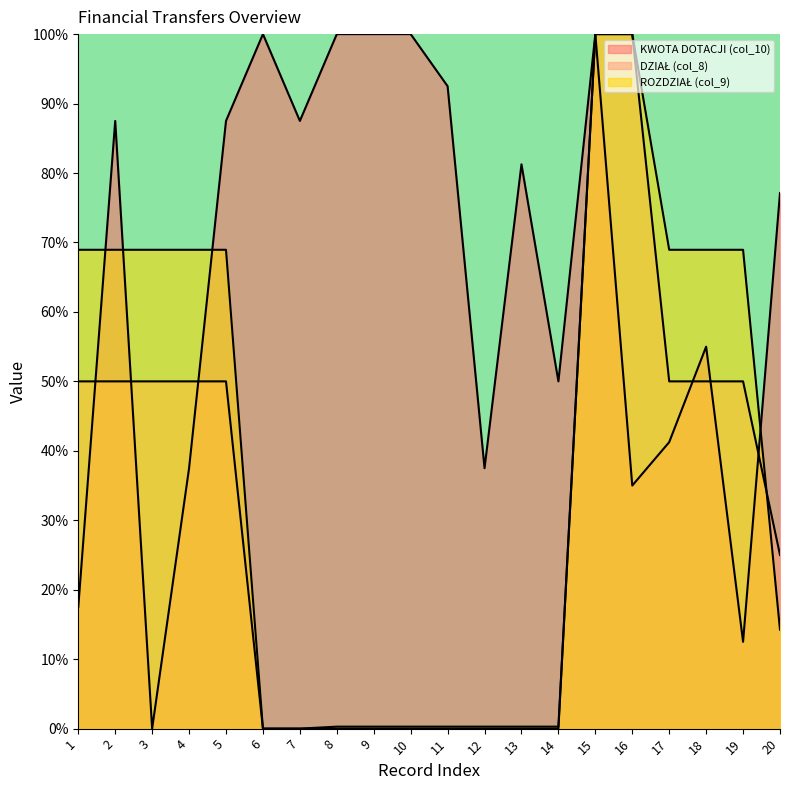

Reading left to right, extract all data points from this chart.

KWOTA DOTACJI (col_10): 1=17.5	2=87.5	3=0.0	4=37.5	5=87.5	6=100.0	7=87.5	8=100.0	9=100.0	10=100.0	11=92.5	12=37.5	13=81.2	14=50.0	15=100.0	16=35.0	17=41.2	18=55.0	19=12.5	20=77.1
DZIAŁ (col_8): 1=50.0	2=50.0	3=50.0	4=50.0	5=50.0	6=0.0	7=0.0	8=0.0	9=0.0	10=0.0	11=0.0	12=0.0	13=0.0	14=0.0	15=100.0	16=100.0	17=50.0	18=50.0	19=50.0	20=25.0
ROZDZIAŁ (col_9): 1=68.9	2=68.9	3=68.9	4=68.9	5=68.9	6=0.0	7=0.0	8=0.3	9=0.3	10=0.3	11=0.3	12=0.3	13=0.3	14=0.3	15=100.0	16=100.0	17=68.9	18=68.9	19=68.9	20=14.2